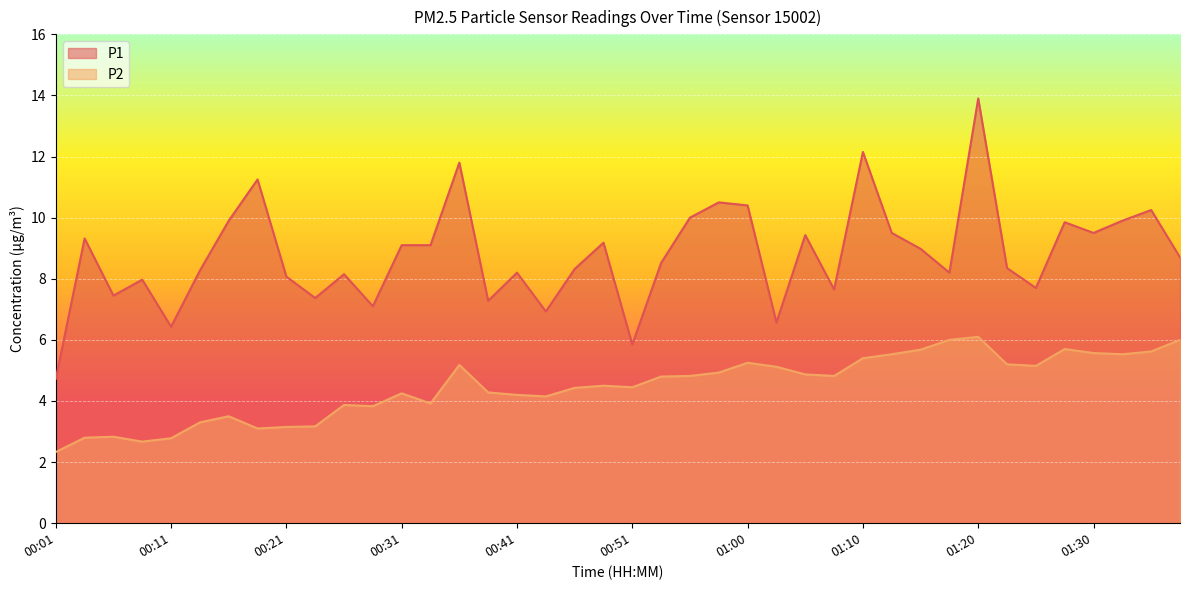

In P2, how many points are higher than both neighbors (excluding endpoints)?

9